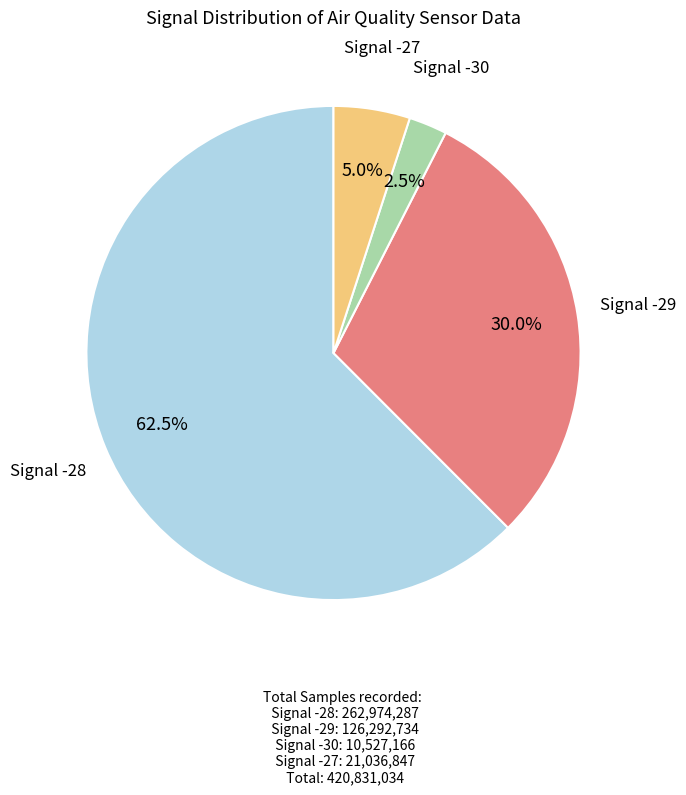

To the nearest percent, what is the average slice percentage?

25%